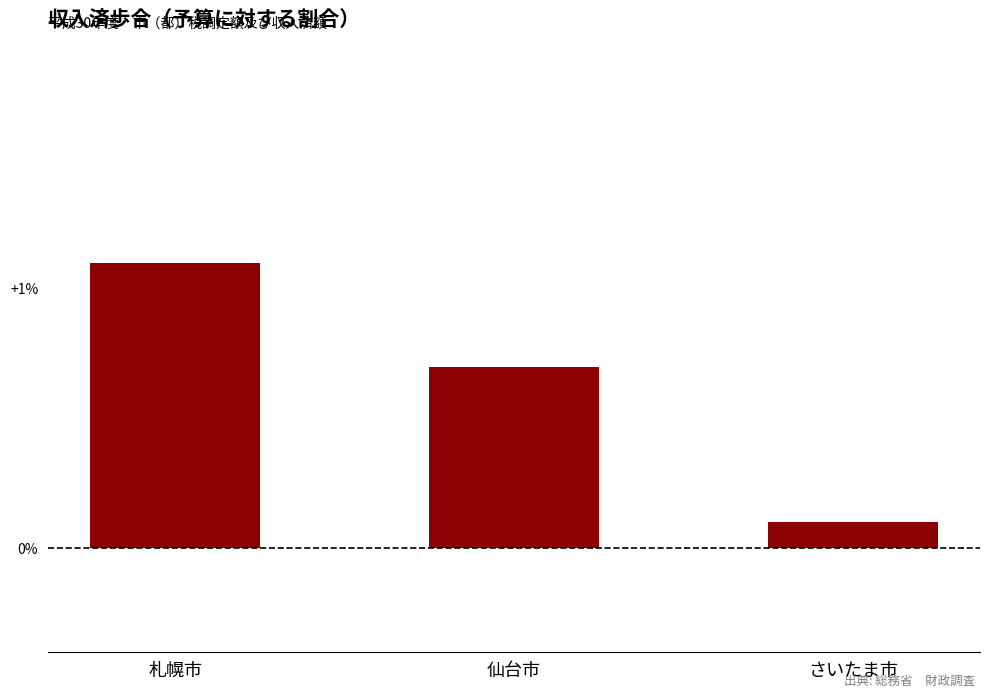

Reading left to right, extract all data points from this chart.

札幌市=1.1	仙台市=0.7	さいたま市=0.1